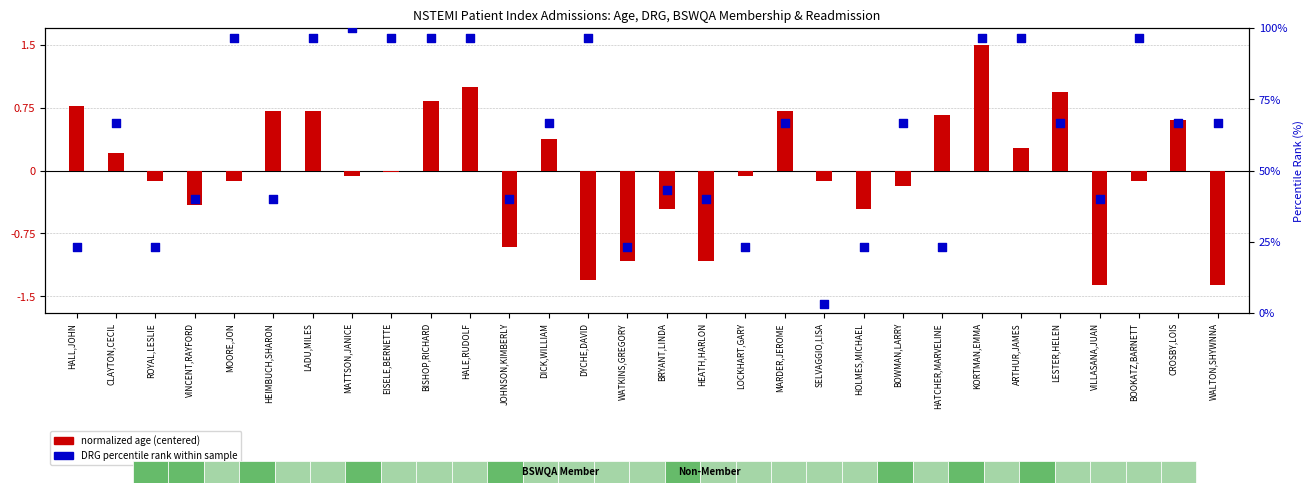

At which category is the sum across all series the highest?

MATTSON,JANICE